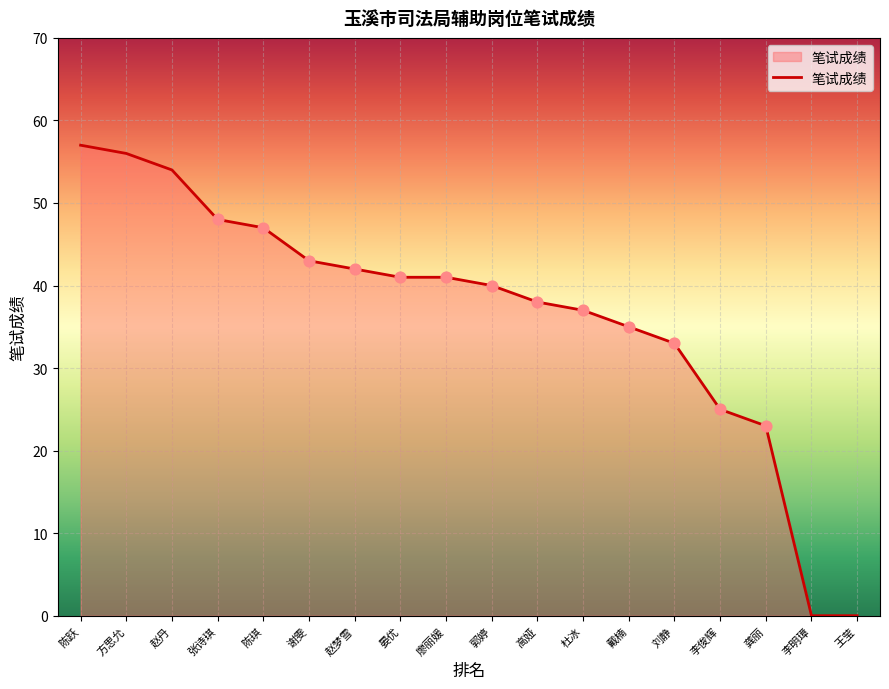

Between 李明璋 and 郭婷, which is larger?

郭婷